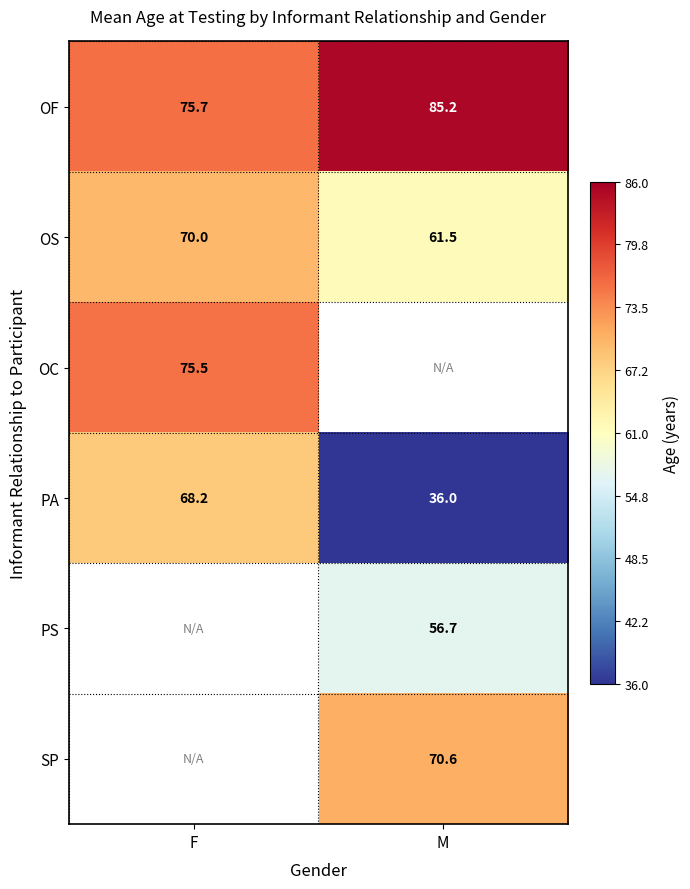

Rank the categories by PA value from highest to lowest.

F, M